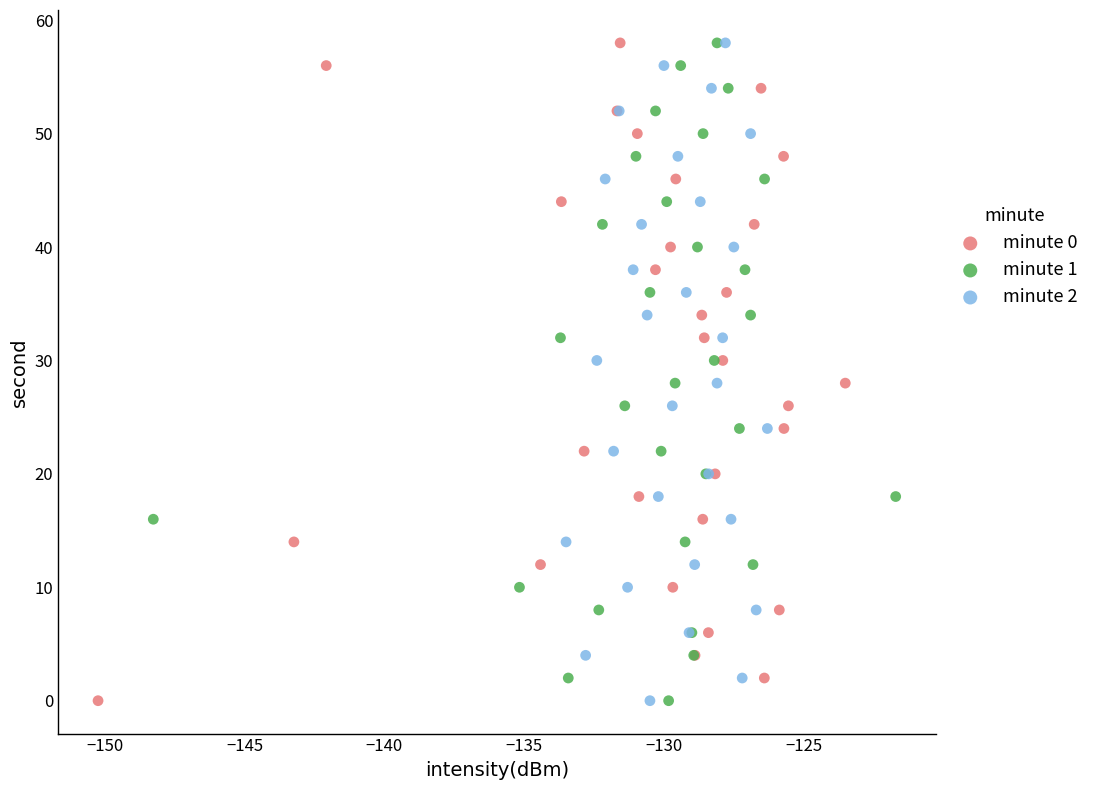

What are all the series names shown in the legend?

minute 0, minute 1, minute 2